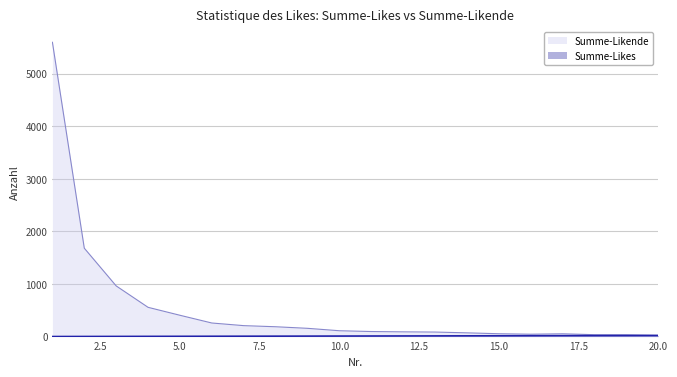

Between 9 and 18, which series saw the biggest shift?

Summe-Likende